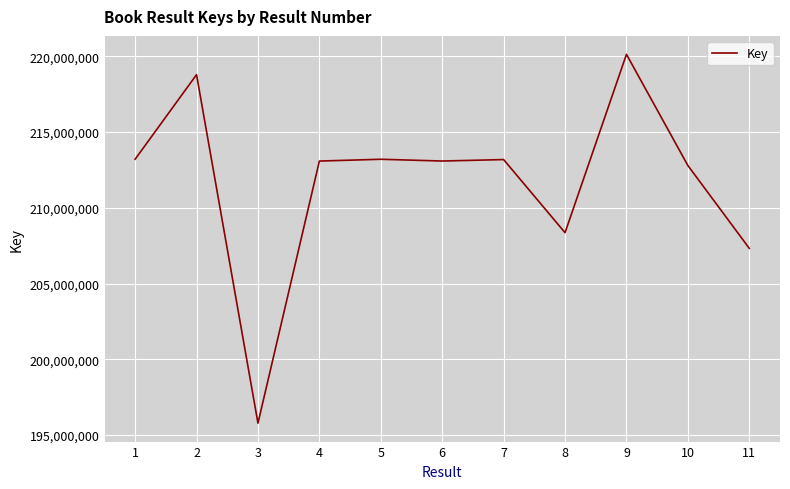

What is the ratio of the value at 10 to the value at 3?

1.1